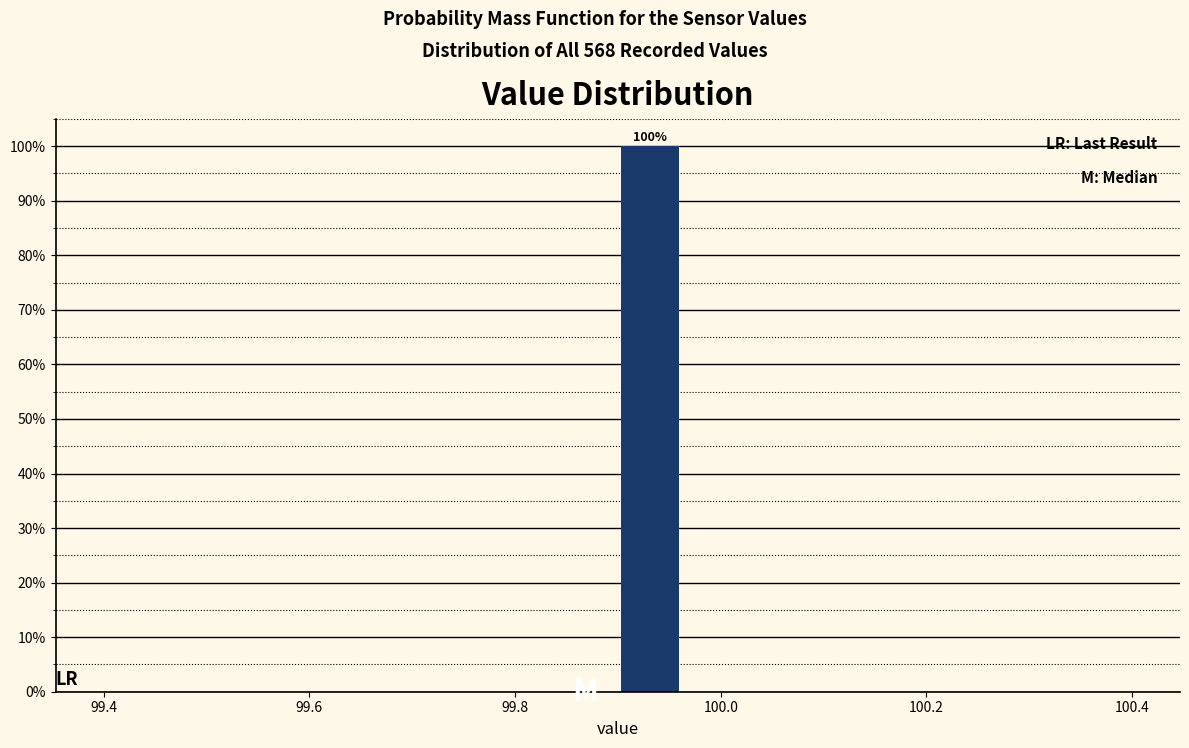

Around what value on the x-axis is the tallest bar? Give the approximate position of its centre, as read against the axis.

99.94